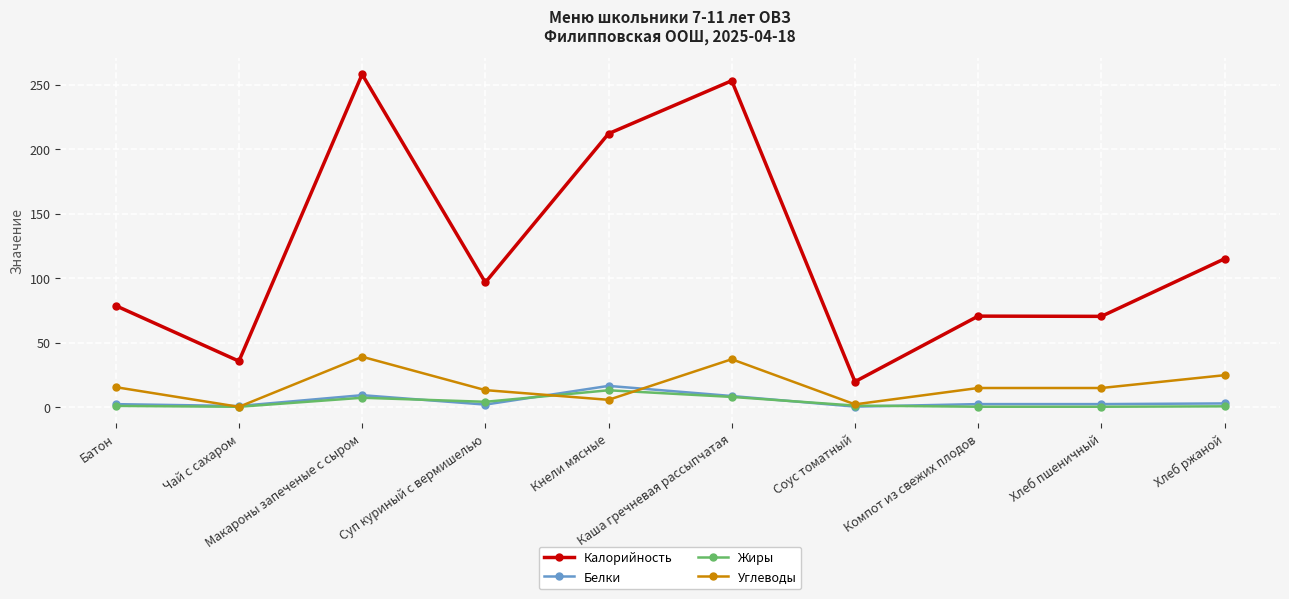

Which series has the widest spread of values?

Калорийность